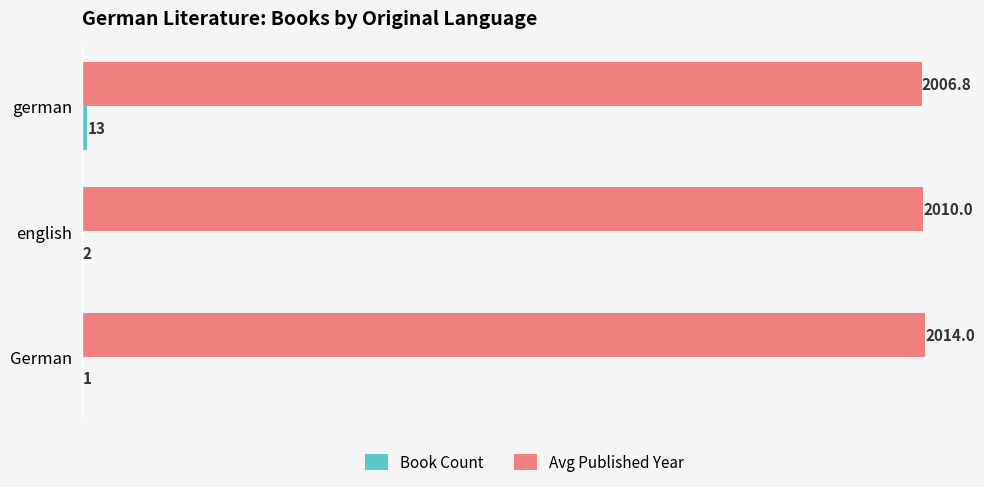

The Avg Published Year series shows 2010.0 at english. True or false?

True